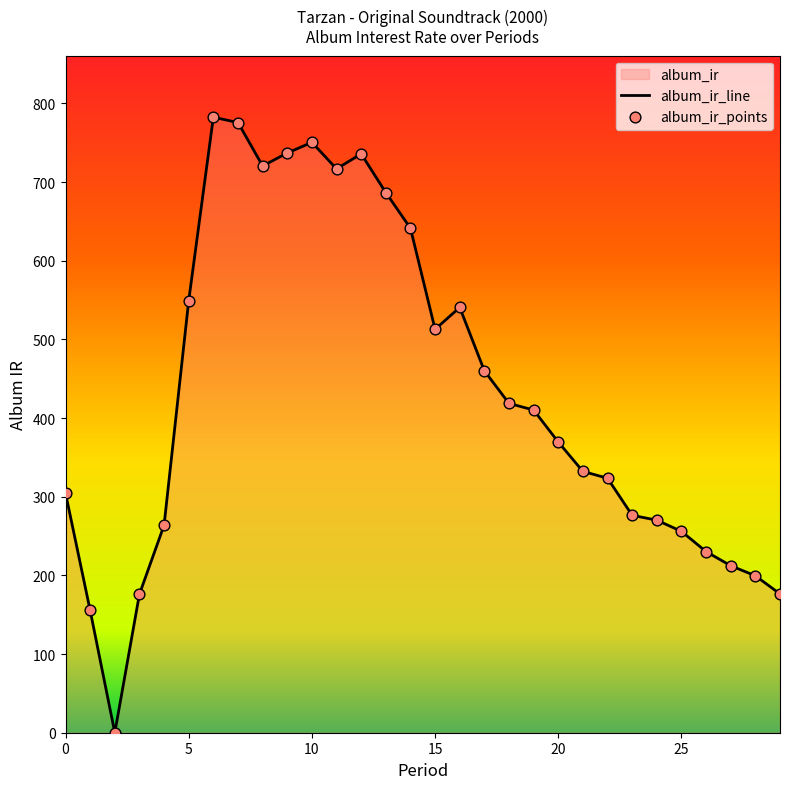

At how many categories does at least one series exceed 145?

29